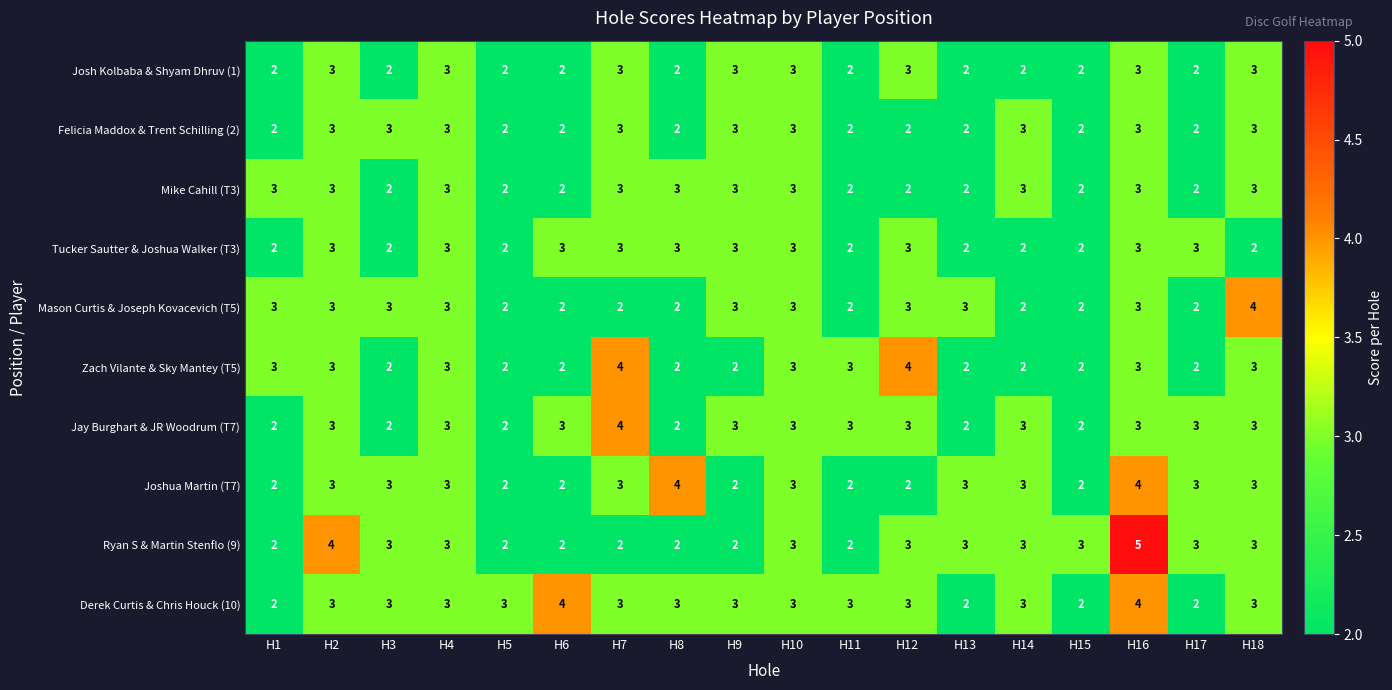

Between H7 and H9, which series saw the biggest shift?

Zach Vilante & Sky Mantey (T5)